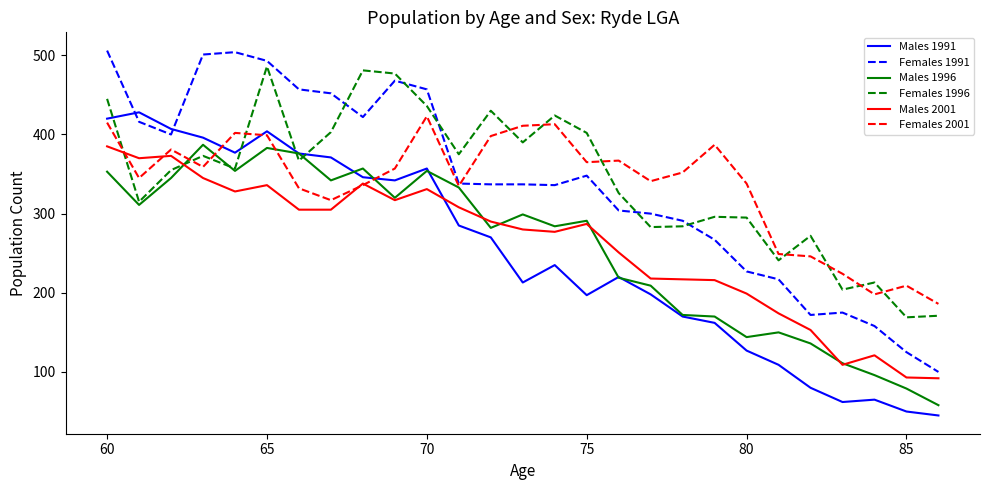

What is the maximum value for Females 1991?

506